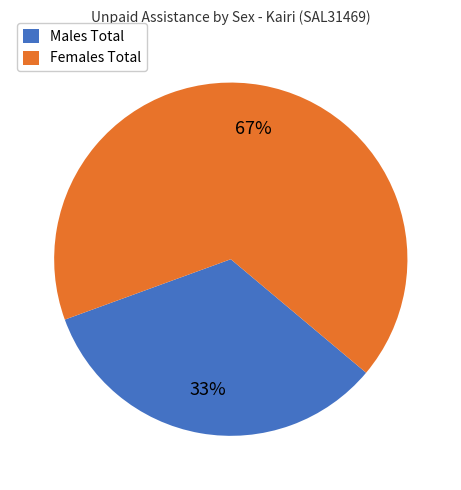

Approximately how many times larger is the value at Females Total compared to Males Total?

2.0